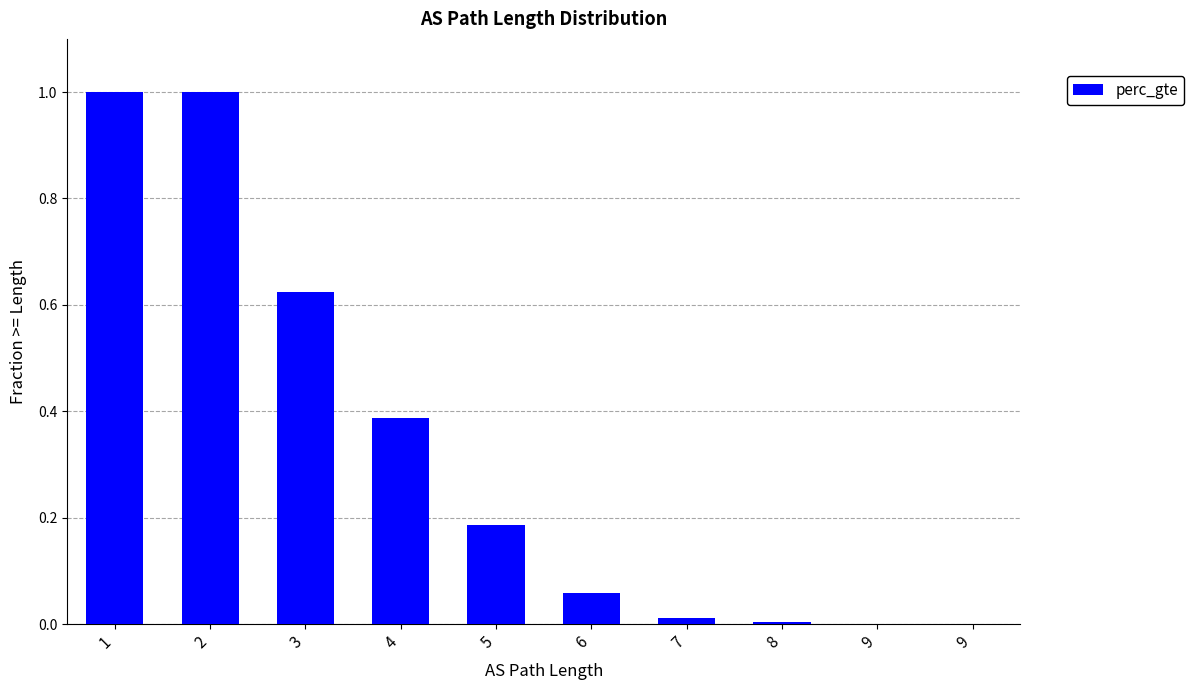

Reading left to right, extract all data points from this chart.

1=1.0	2=1.0	3=0.6	4=0.4	5=0.2	6=0.1	7=0.0	8=0.0	9=0.0	9=0.0